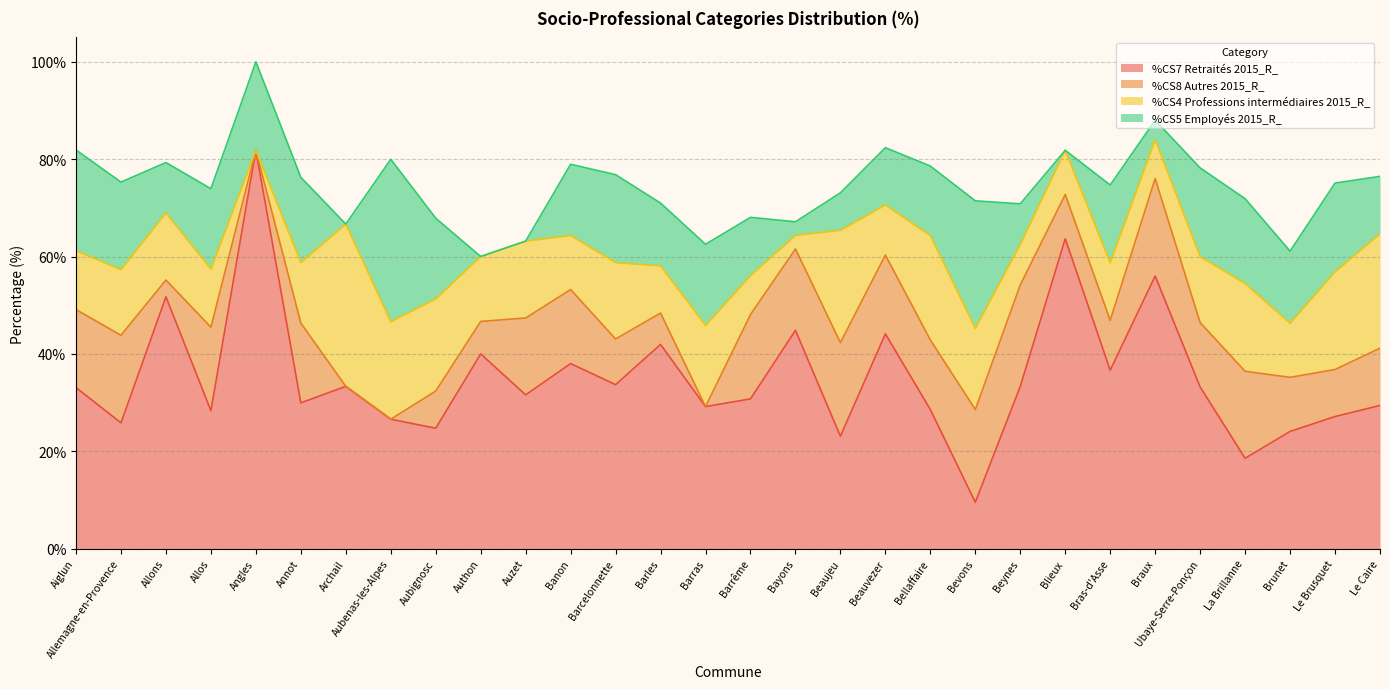

What is the difference between the highest and lowest values at Allemagne-en-Provence?

12.4